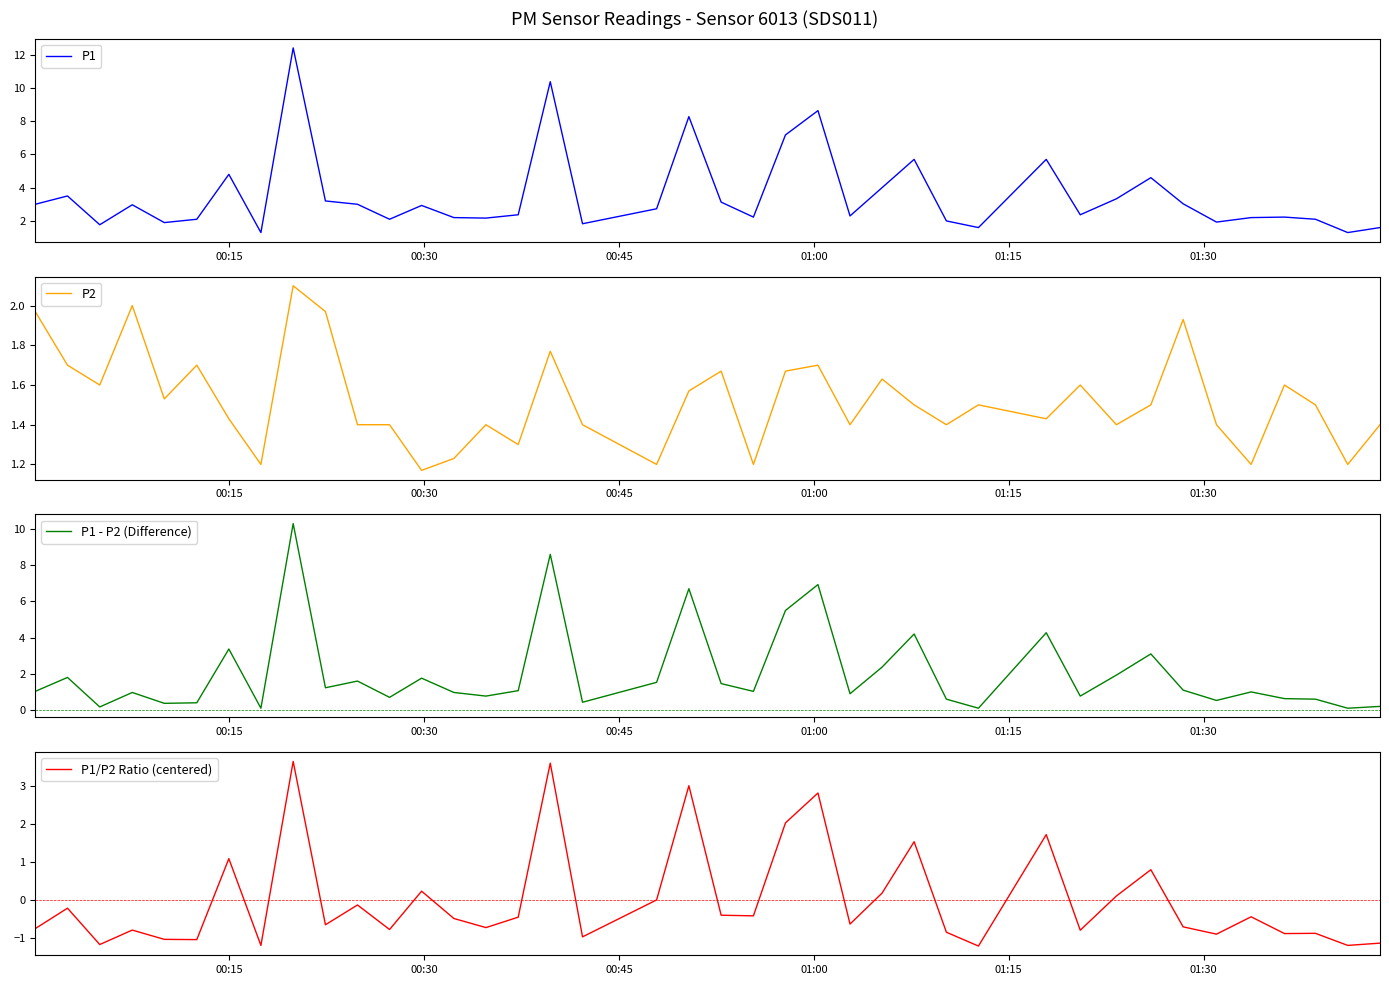

Is this an area chart (filled region under the line)?

No